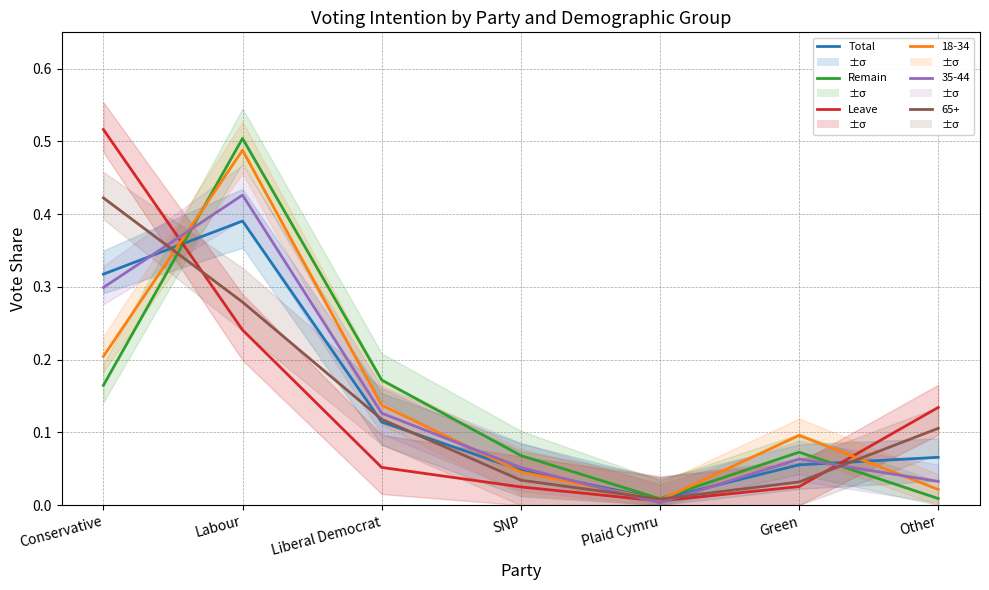

Rank the categories by 18-34 value from lowest to highest.

Plaid Cymru, Other, SNP, Green, Liberal Democrat, Conservative, Labour